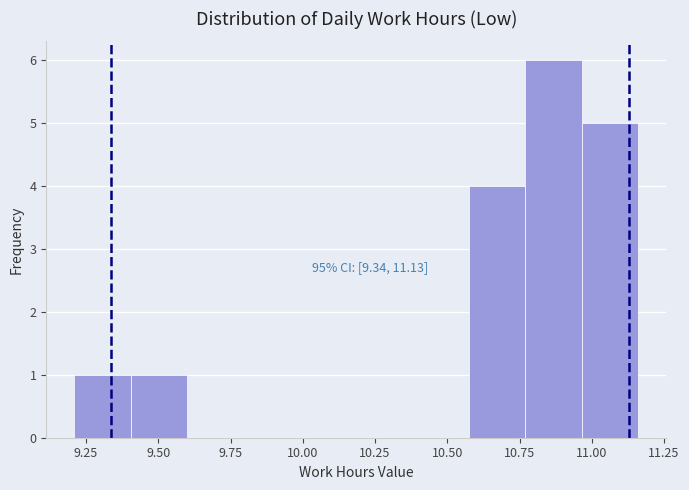

Around what value on the x-axis is the tallest bar? Give the approximate position of its centre, as read against the axis.

10.85